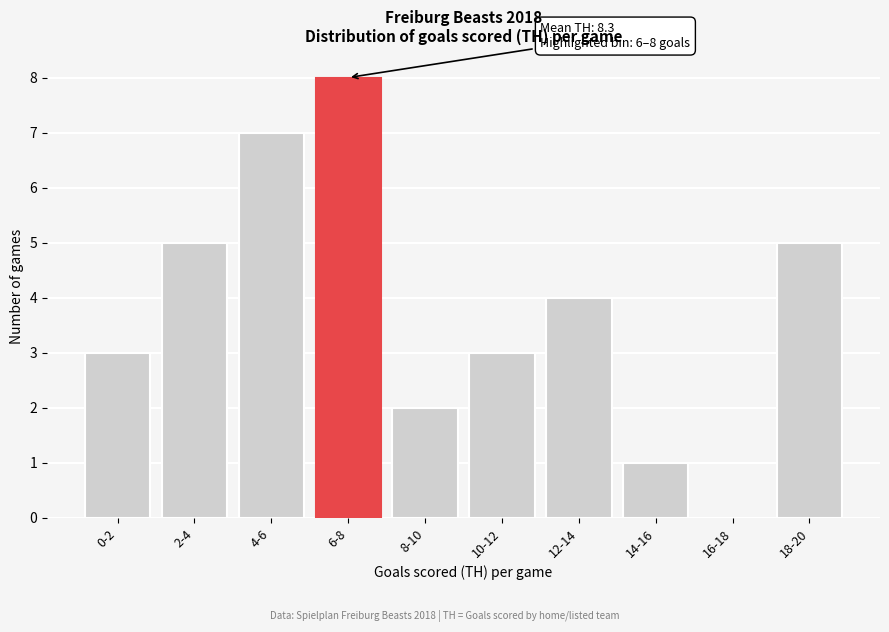

Reading left to right, transcribe all the data shown in this chart.

0-2=3	2-4=5	4-6=7	6-8=8	8-10=2	10-12=3	12-14=4	14-16=1	16-18=0	18-20=5